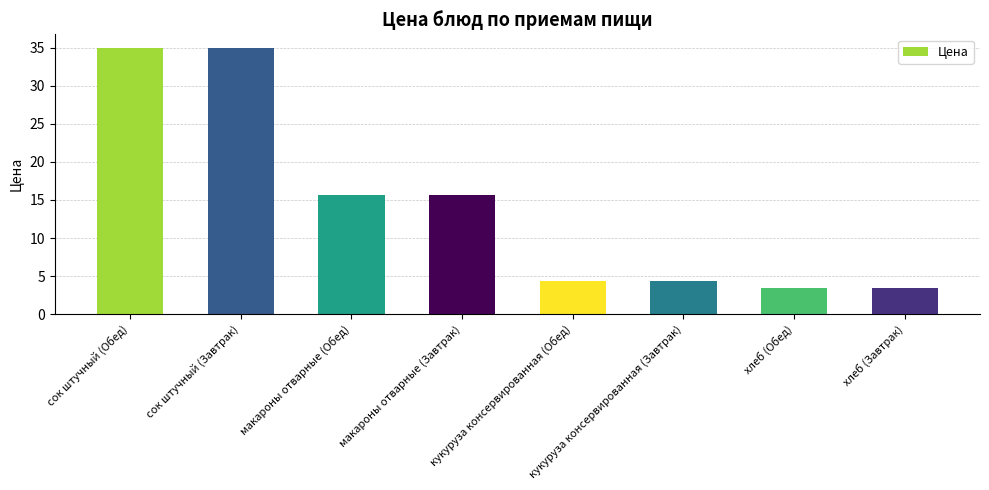

Which has a higher value, кукуруза консервированная (Обед) or хлеб (Обед)?

кукуруза консервированная (Обед)